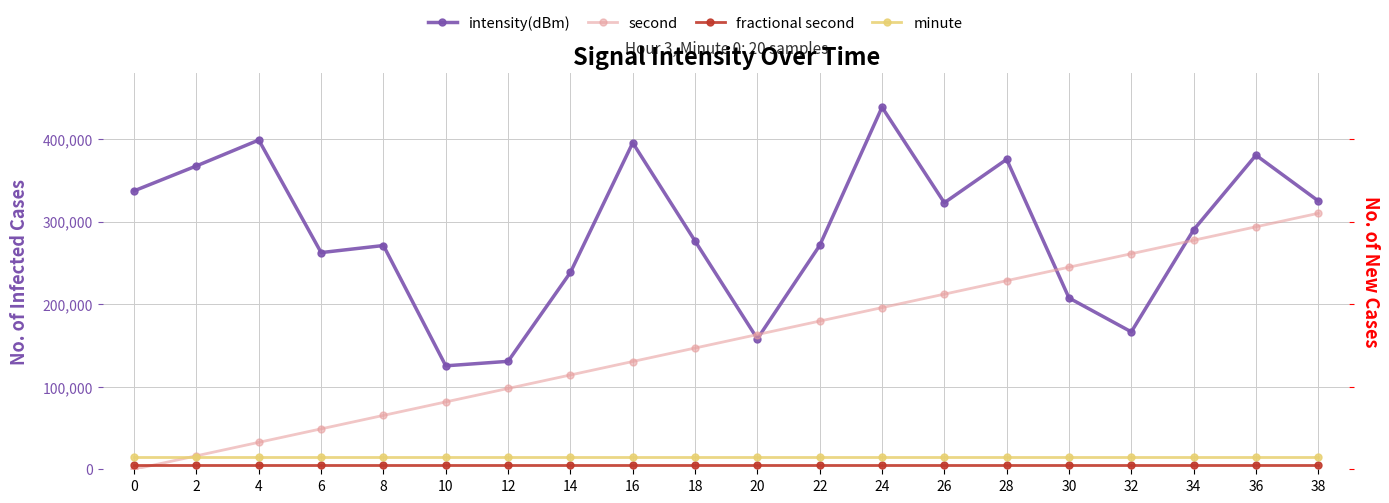

What are all the series names shown in the legend?

intensity(dBm), second, fractional second, minute